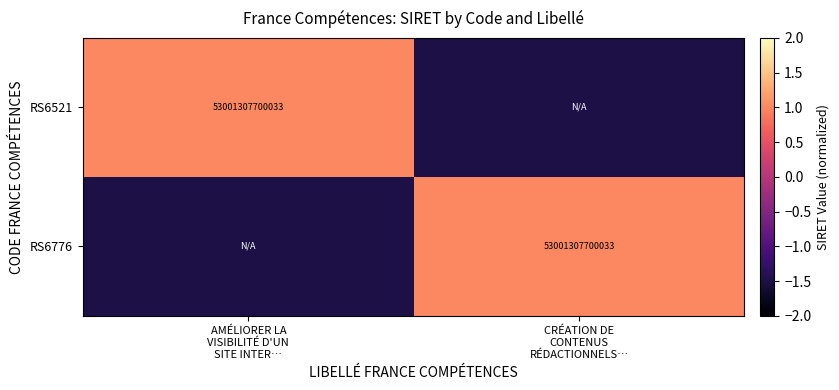

What is the difference between the maximum and minimum values in the RS6776 series?

2.5